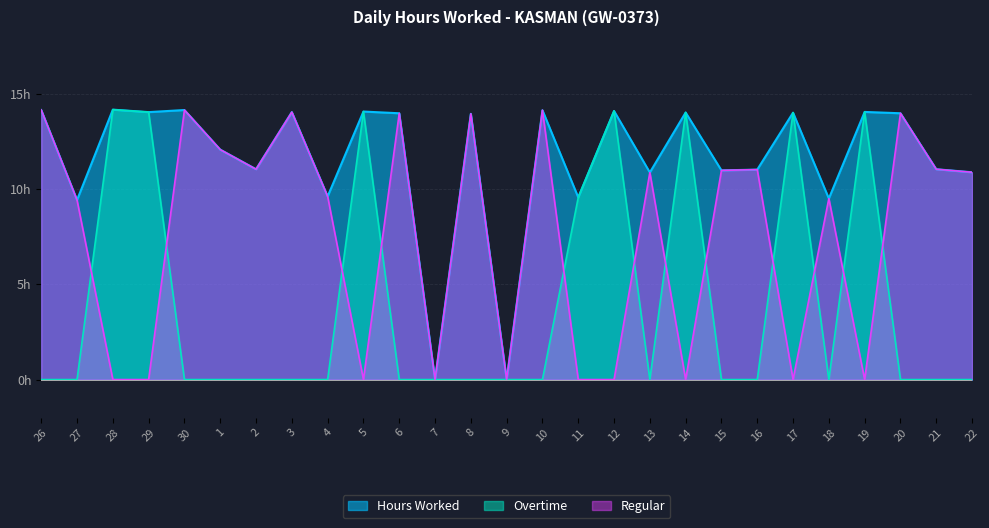

True or false: Hours Worked and Overtime intersect in this chart.

False